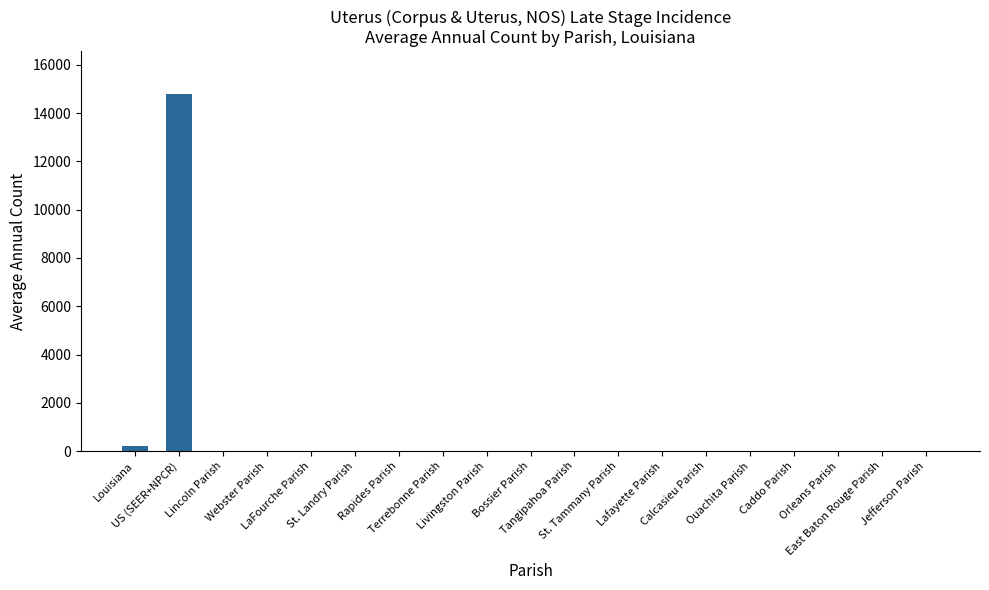

What is the sum of all values?

15134